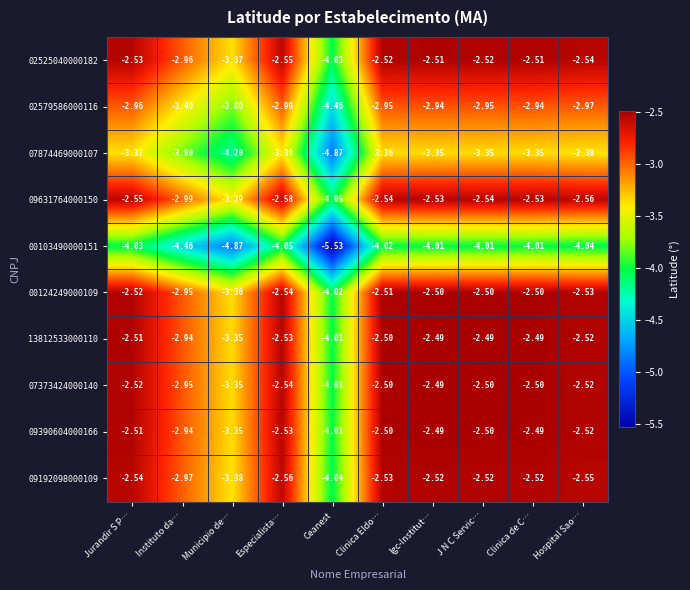

Which series has the largest total across all categories?

13812533000110